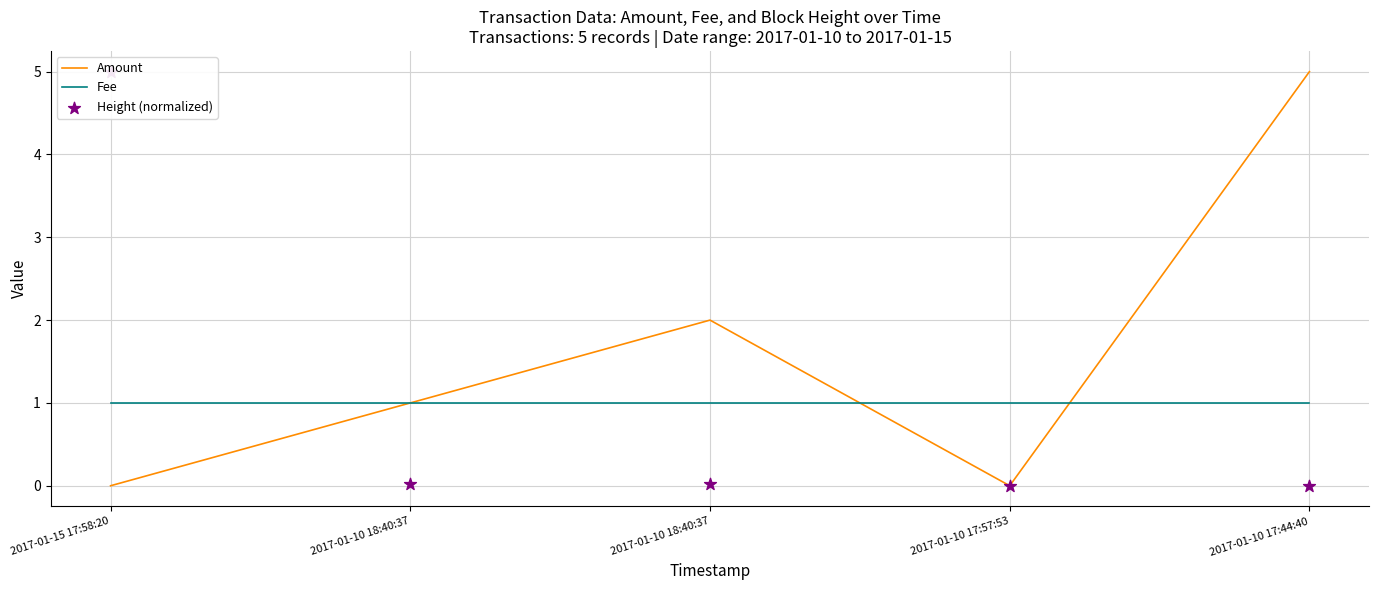

Which series has the widest spread of Y values?

Amount